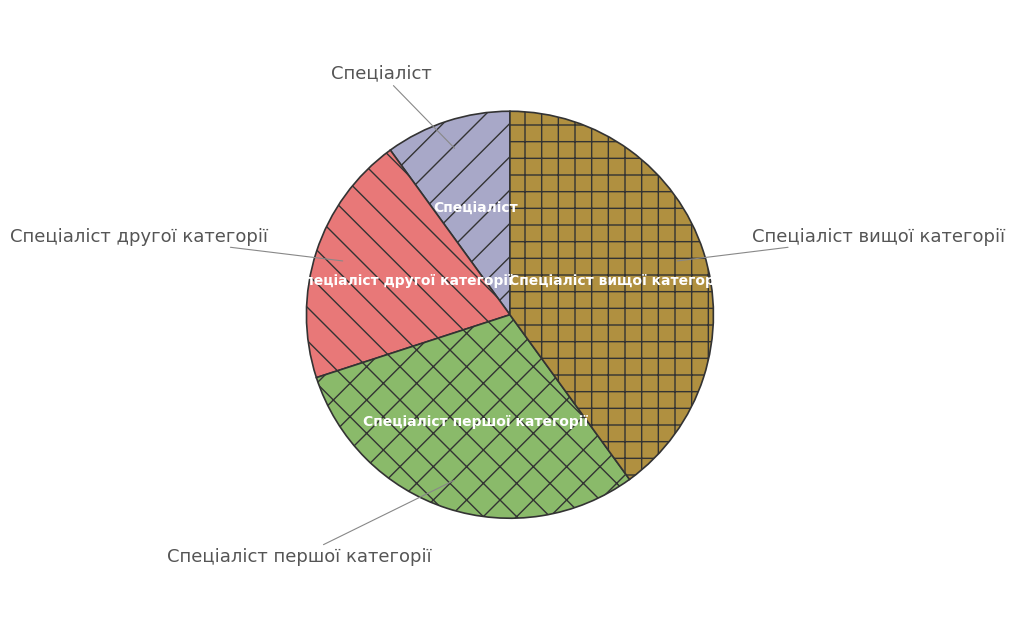

What is the smallest slice in the pie chart?

Спеціаліст